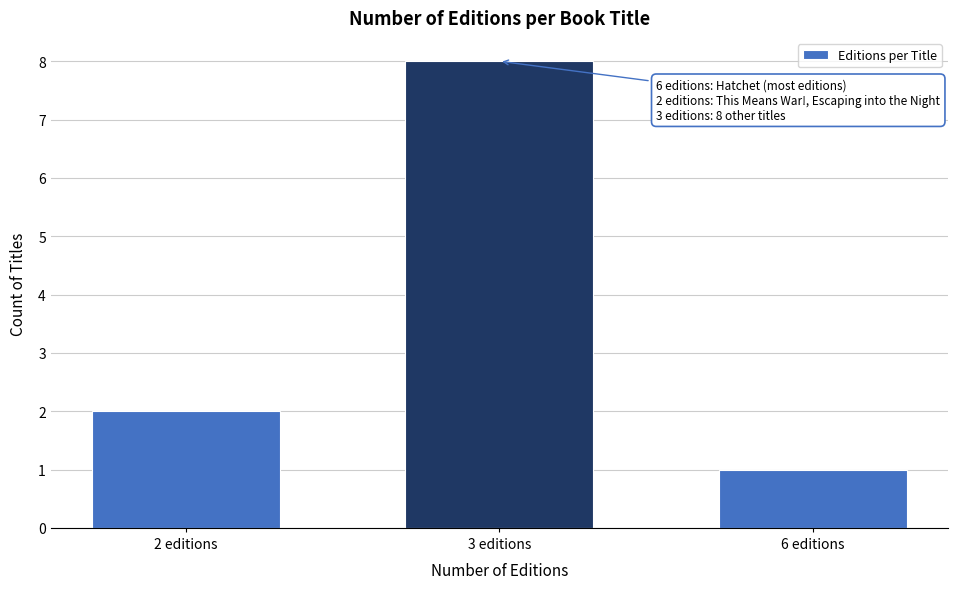

Reading right to left, what are all the values shown in this chart?

1	8	2